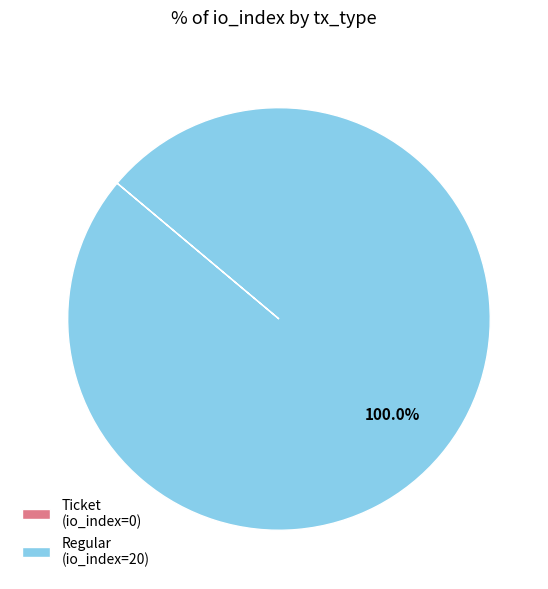

Is there a majority slice in this chart?

Yes